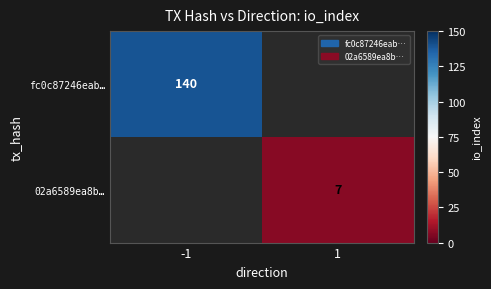

Is the value of 02a6589ea8b… at 1 greater than the value of fc0c87246eab… at -1?

No